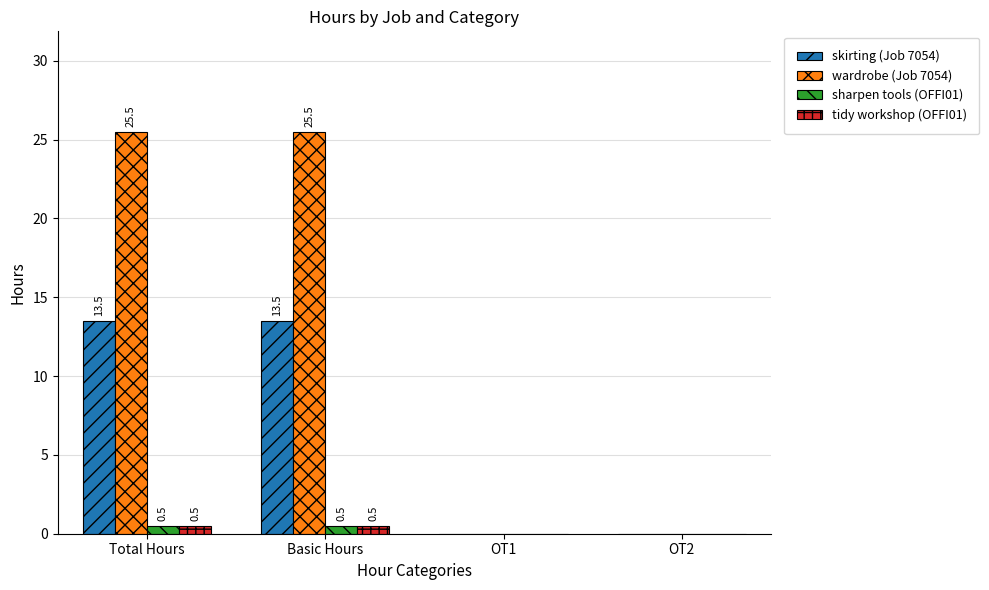

Is the value of sharpen tools (OFFI01) at Total Hours greater than the value of skirting (Job 7054) at Basic Hours?

No